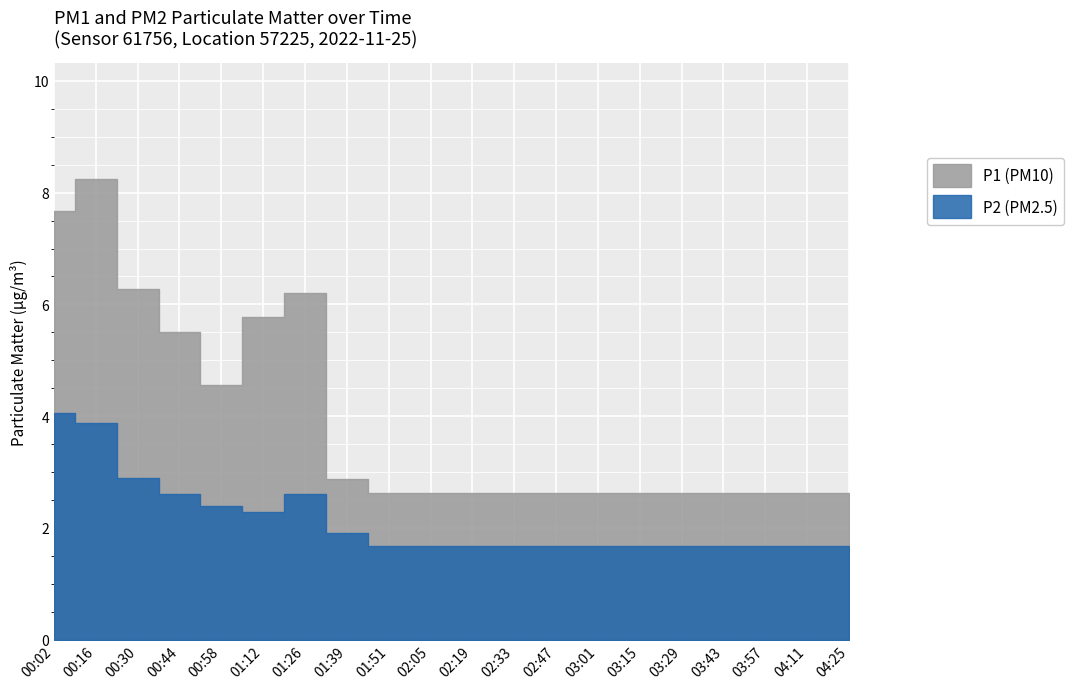

What is the highest value of the P2 series?

4.0